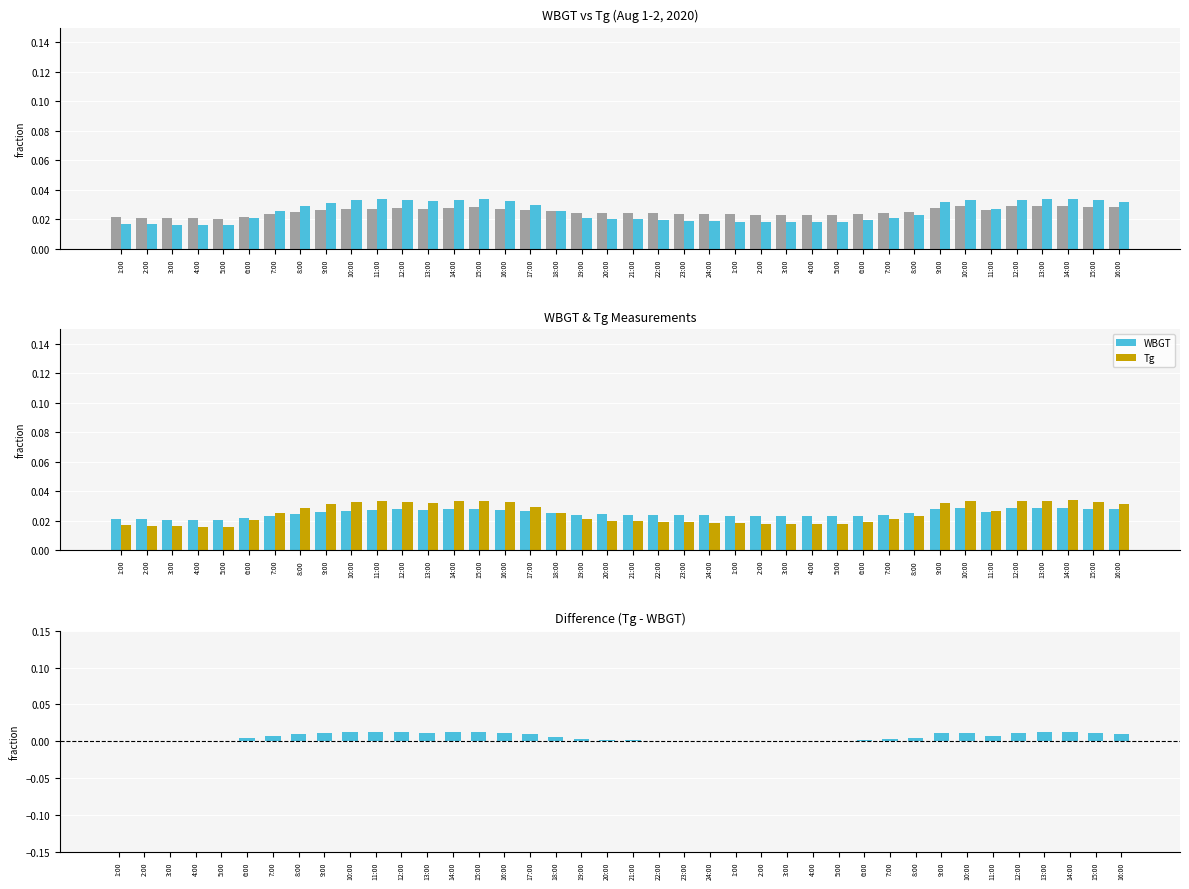

What is the total value across all series at 10:00?

0.1